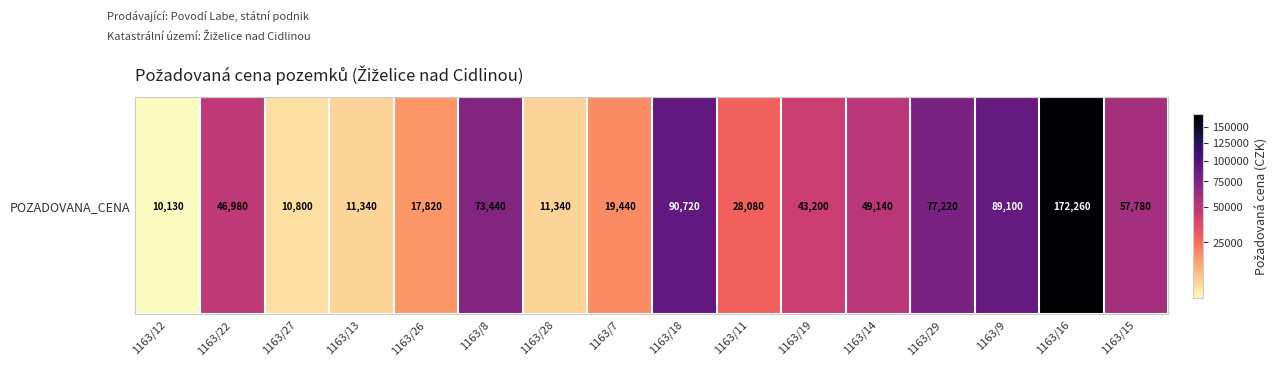

Reading left to right, extract all data points from this chart.

10130	46980	10800	11340	17820	73440	11340	19440	90720	28080	43200	49140	77220	89100	172260	57780